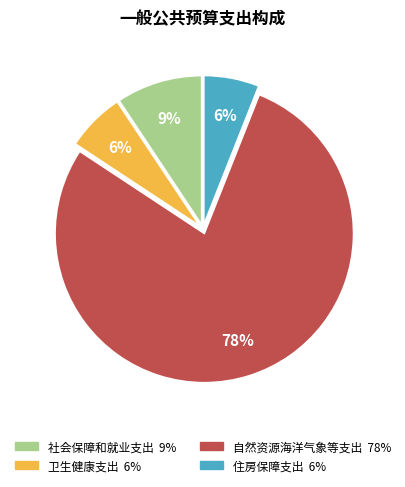

The 卫生健康支出 slice represents 1% of the pie. True or false?

False